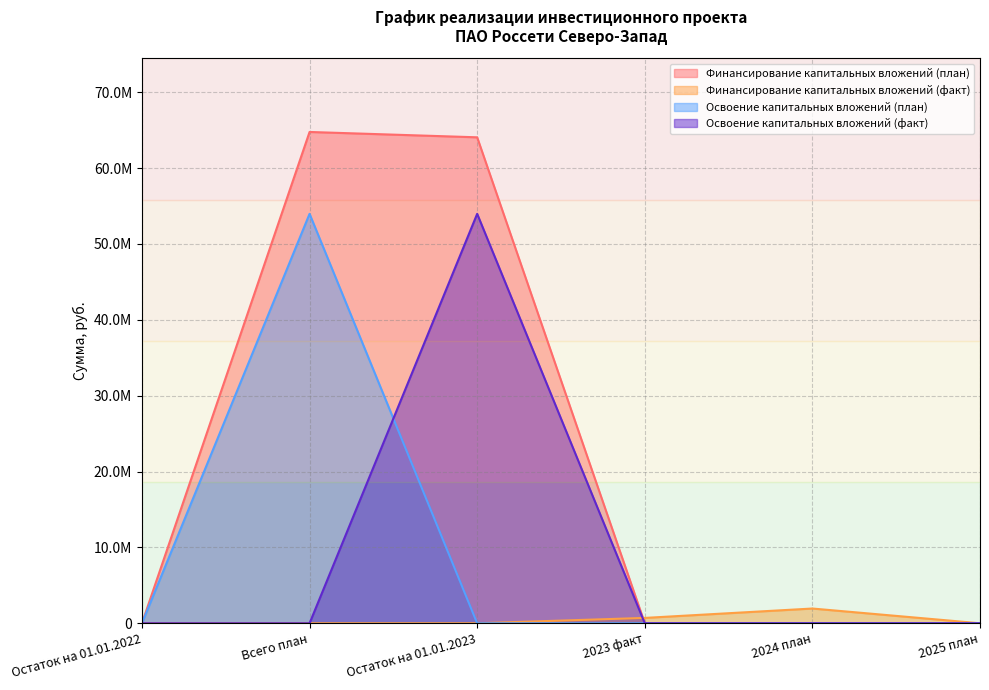

Which series has the largest range (max minus min)?

Финансирование капитальных вложений (план)